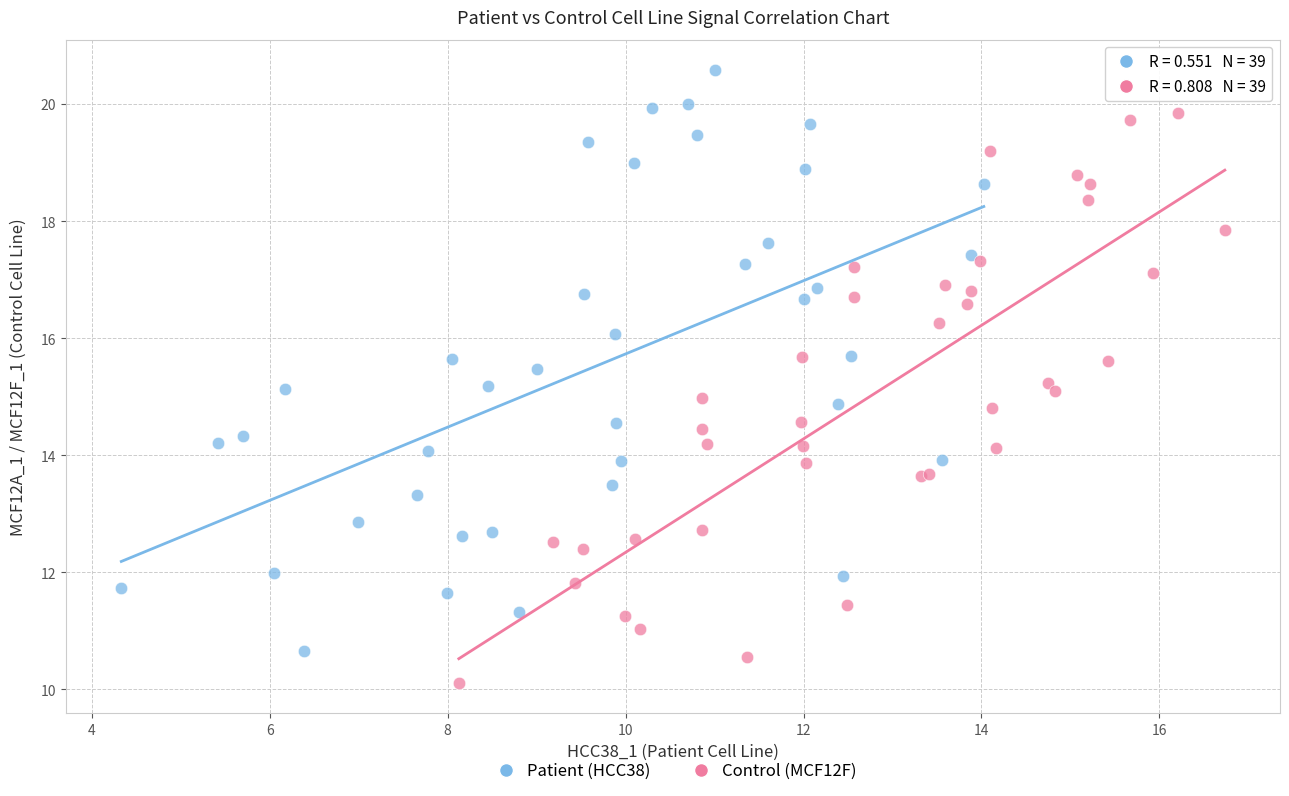

Which series contains the lowest Y value?

Control (MCF12F)